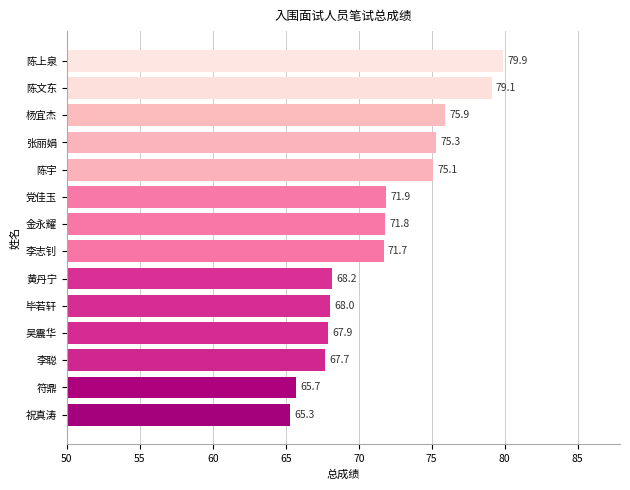

List the labels in order of value, largest first.

陈上泉, 陈文东, 杨宜杰, 张丽娟, 陈宇, 党佳玉, 金永耀, 李志钊, 黄丹宁, 毕若轩, 吴震华, 李聪, 符鼎, 祝真涛